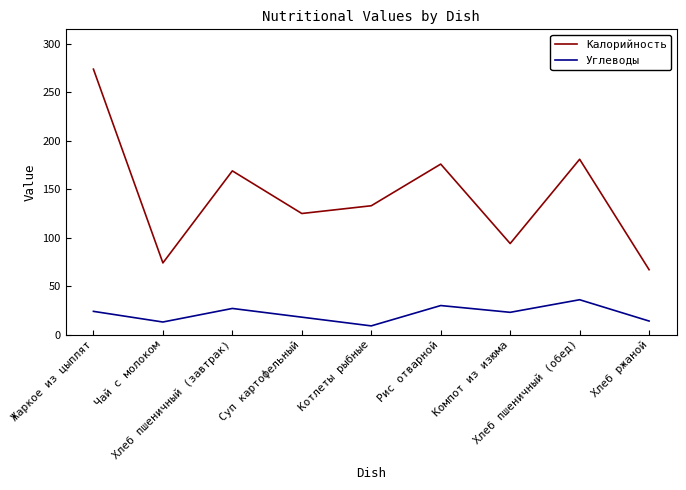

At which label does Калорийность reach its peak?

Жаркое из цыплят